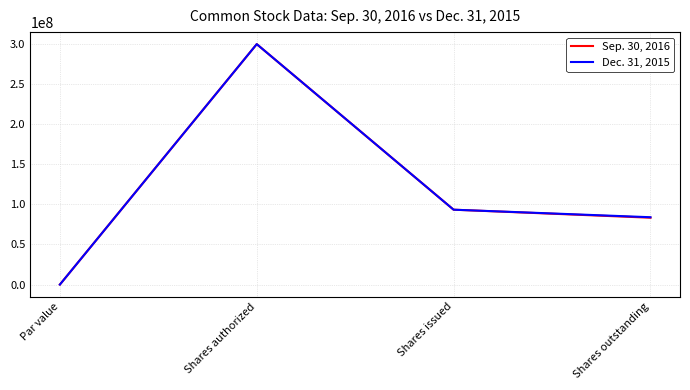

Where does the Dec. 31, 2015 series first go above 93400000?

Shares authorized